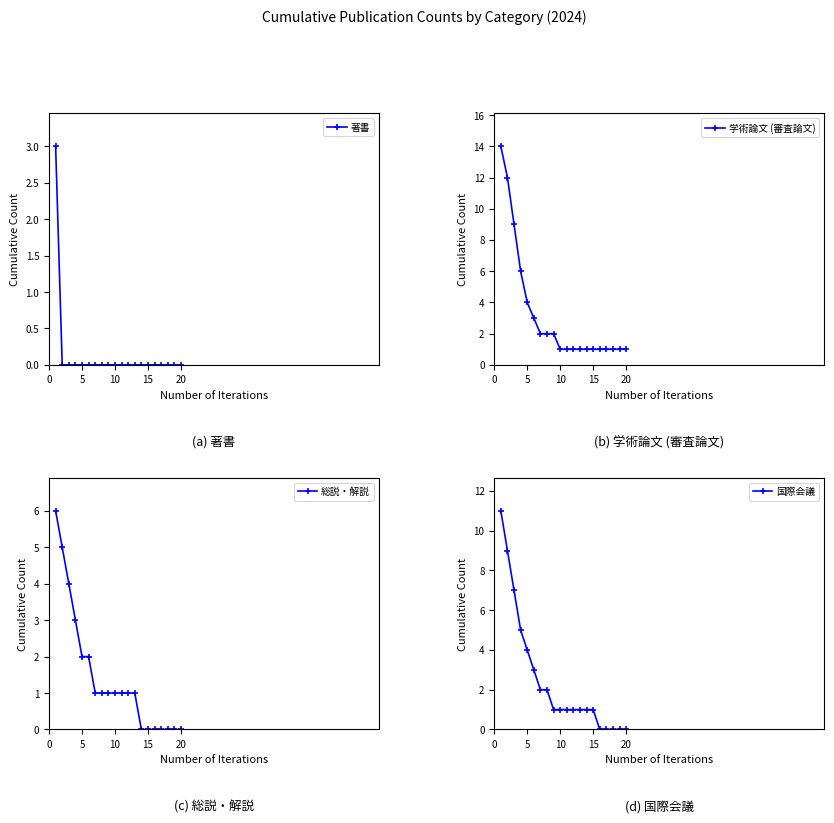

True or false: 国際会議 and 学術論文 (審査論文) intersect in this chart.

False